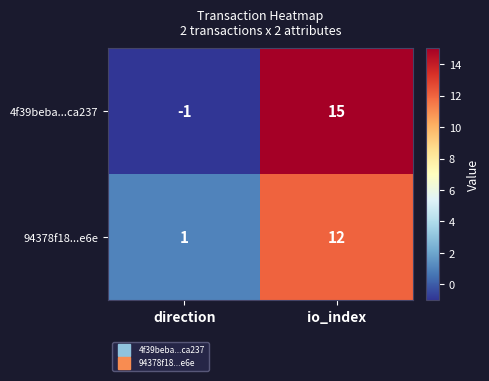

What is the minimum value shown in the chart?

-1